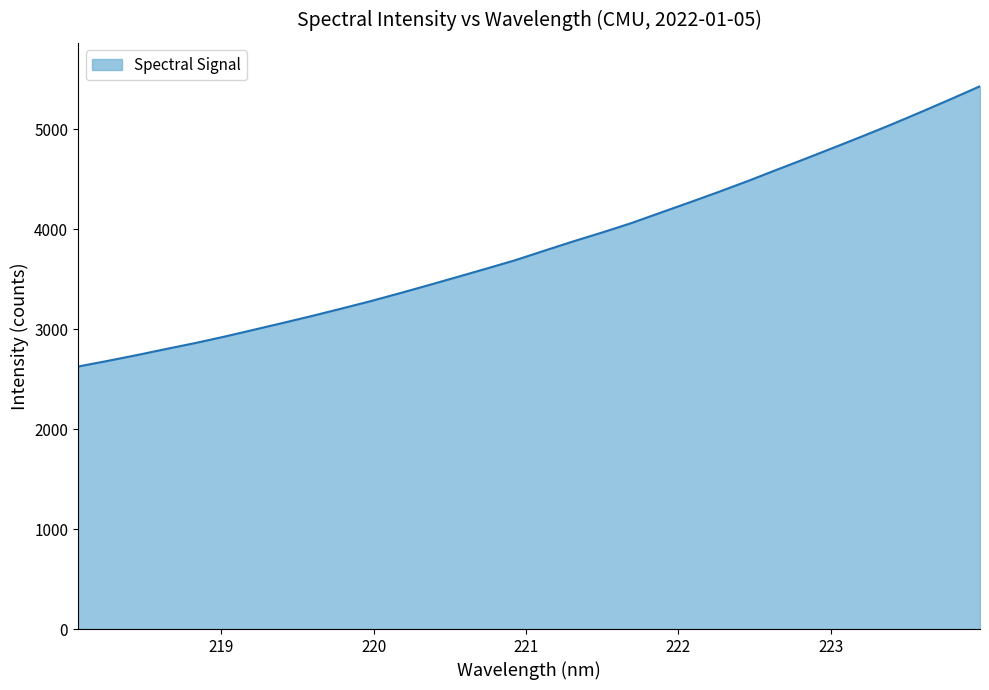

What is the difference between the maximum and minimum values?

2804.1